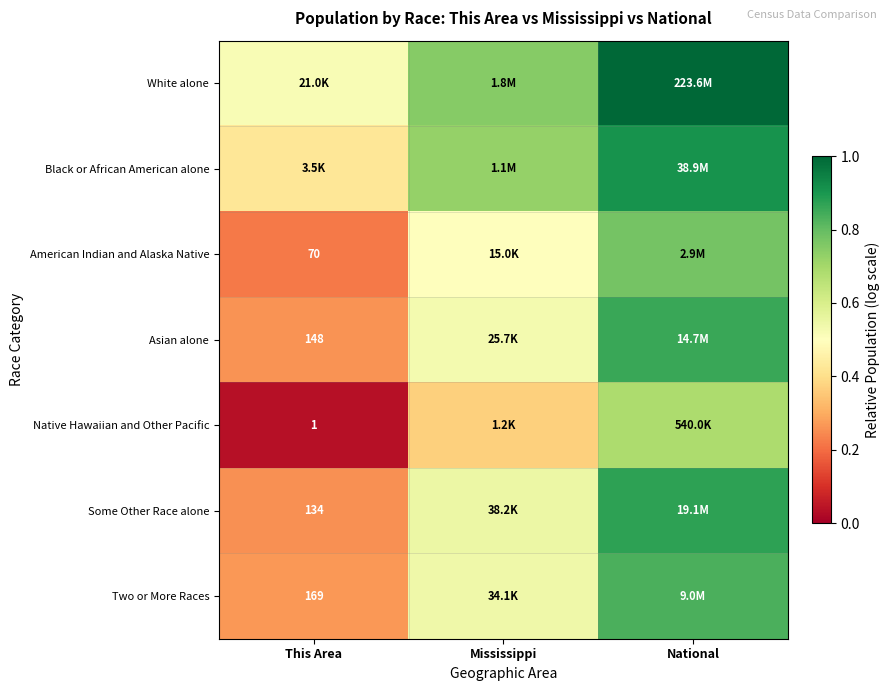

How many Some Other Race alone values are between 0 and 1?

3